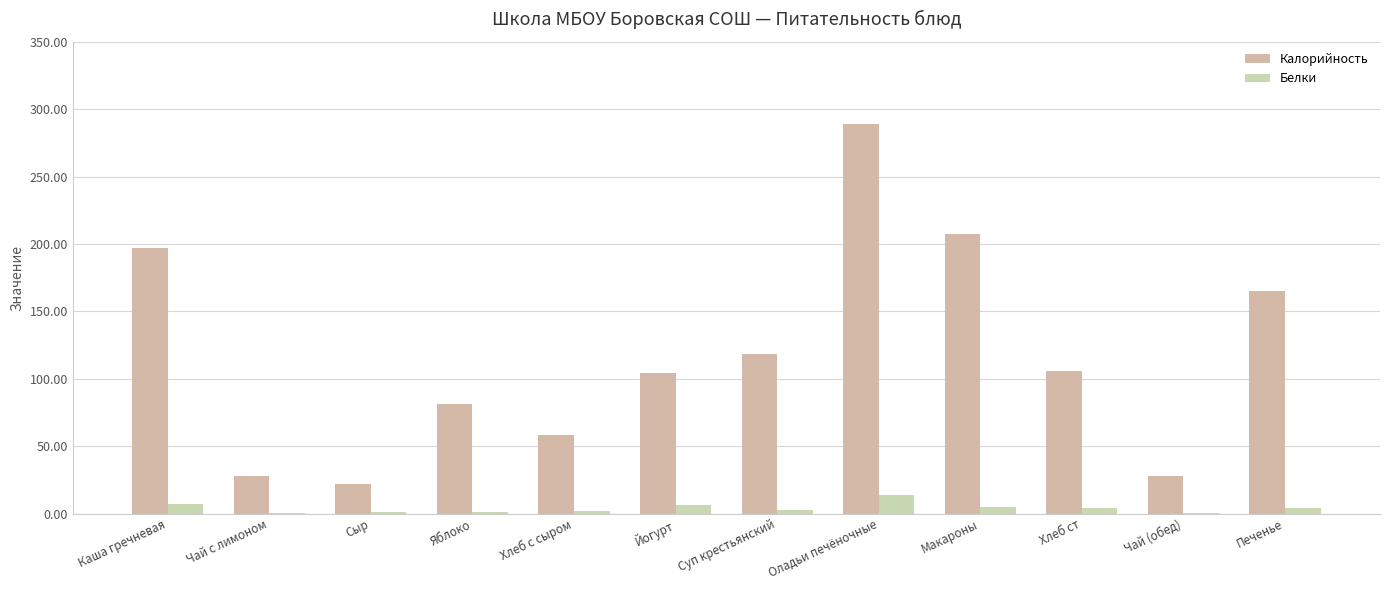

Is it true that Калорийность equals 183.4 at Йогурт?

False